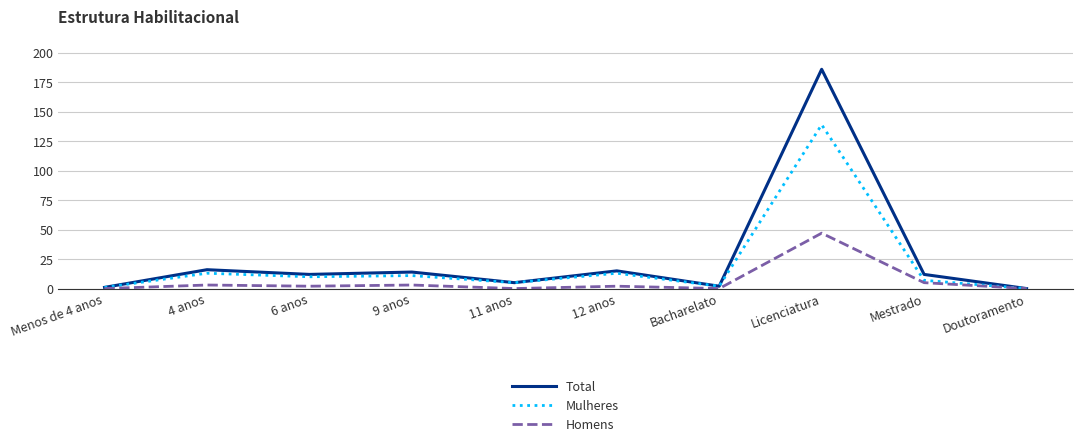

What is the spread (max minus min) of values at Mestrado?

7